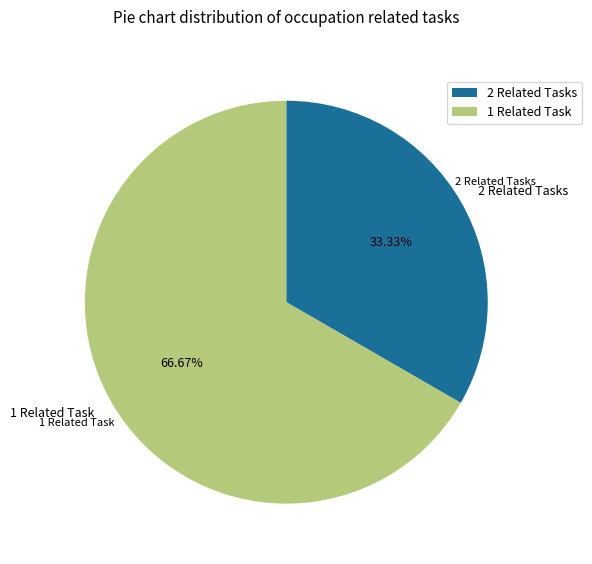

Which category has the biggest portion of the pie?

1 Related Task